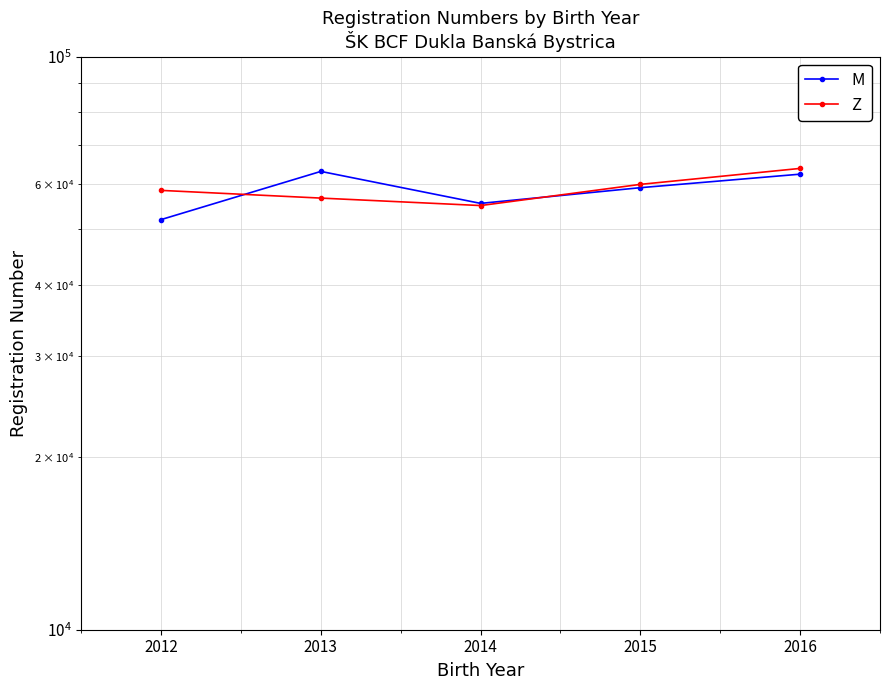

True or false: Z has a value of 84224.6 at 2015.

False